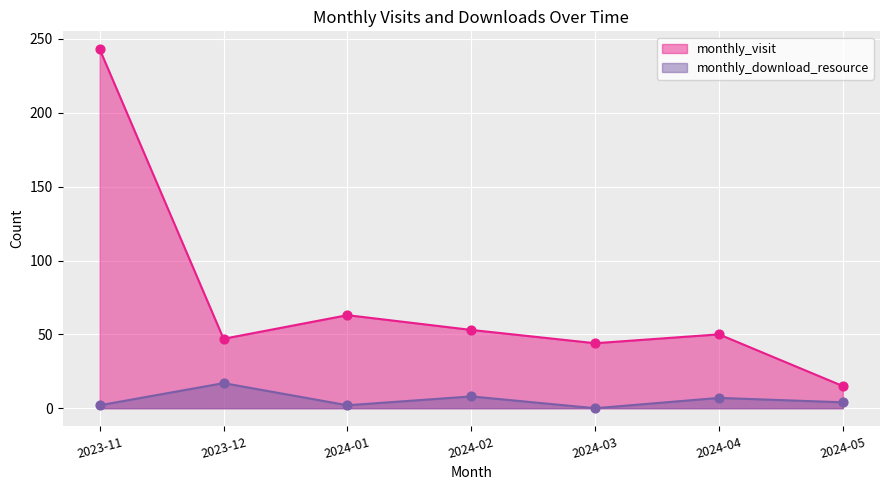

Is the value of monthly_visit at 2024-01 greater than the value of monthly_download_resource at 2023-11?

Yes